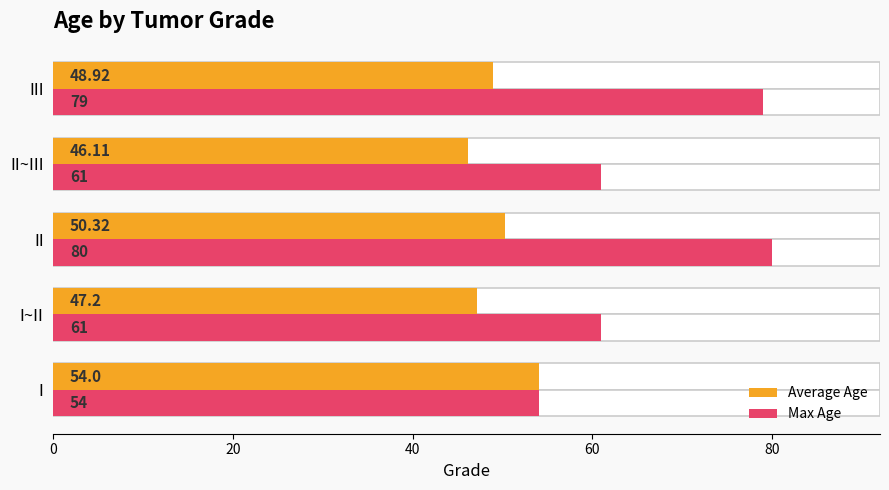

Which series has the largest range (max minus min)?

Max Age